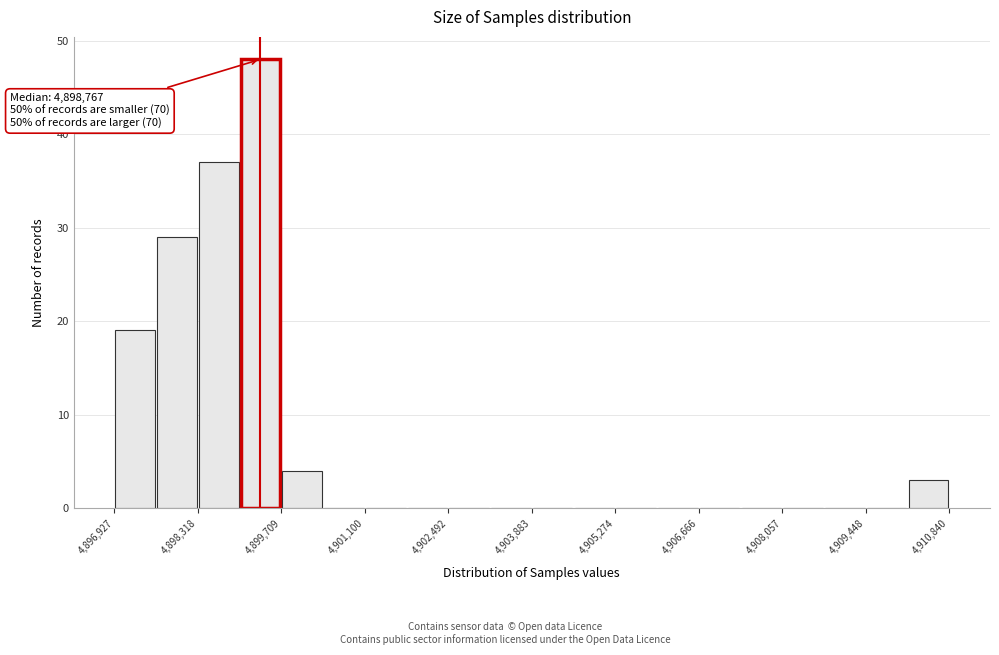

Read against the x-axis, roughly where is the centre of the tallest bar?

4899400